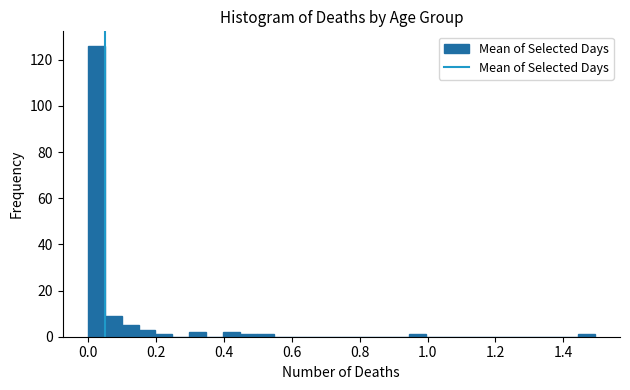

Around what value on the x-axis is the tallest bar? Give the approximate position of its centre, as read against the axis.

0.02